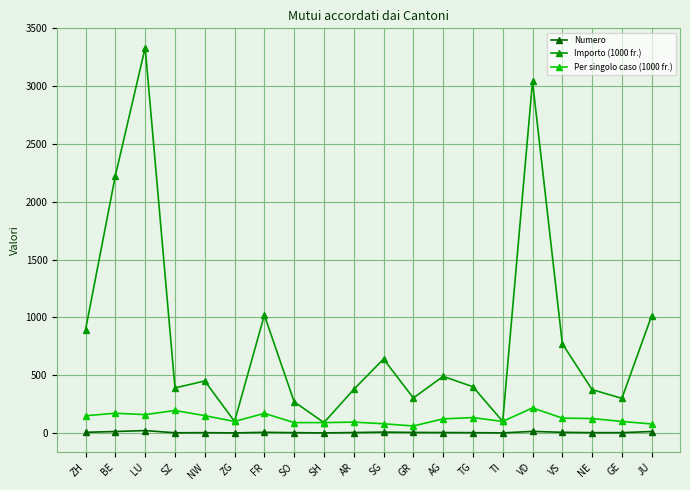

True or false: Importo (1000 fr.) has more than 2 points higher than both neighbors.

True